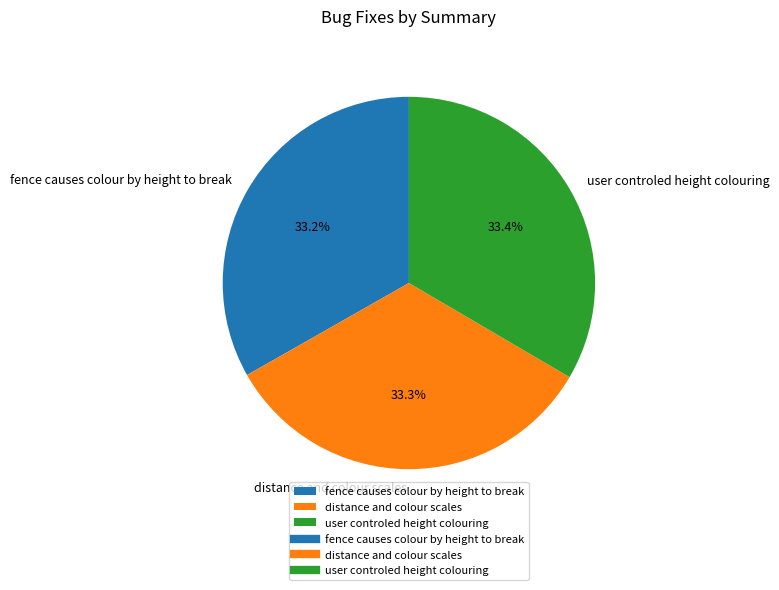

Does fence causes colour by height to break represent more than half of the total?

No